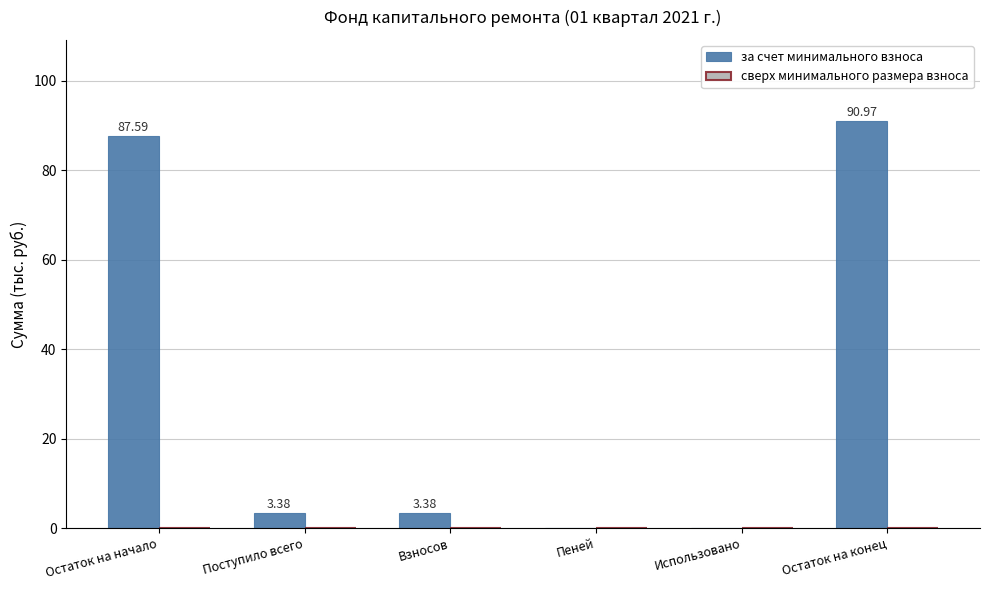

Approximately how many times larger is the value at Взносов compared to Поступило всего?

1.0